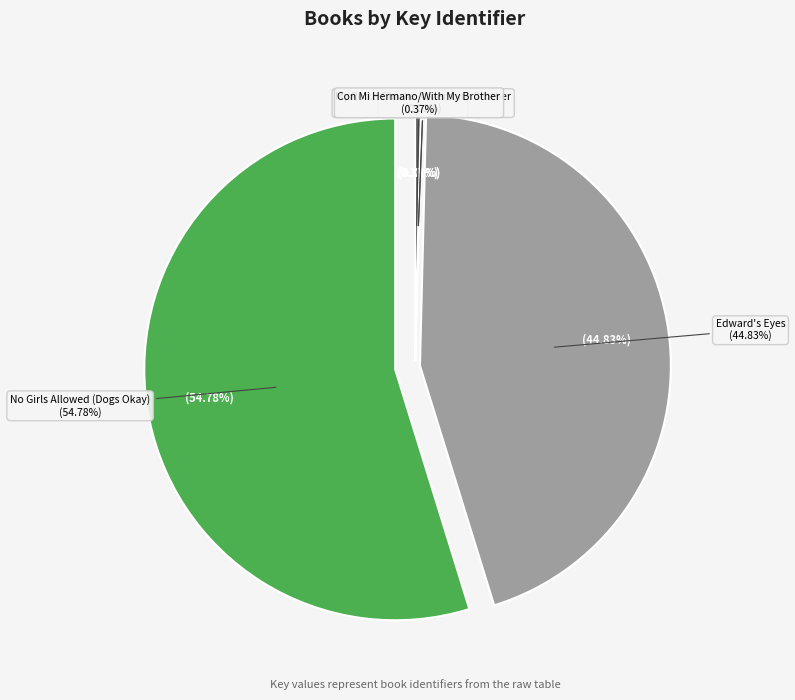

Do Con Mi Hermano/With My Brother and My Rotten Redheaded Older Brother together represent more than half of the pie?

No